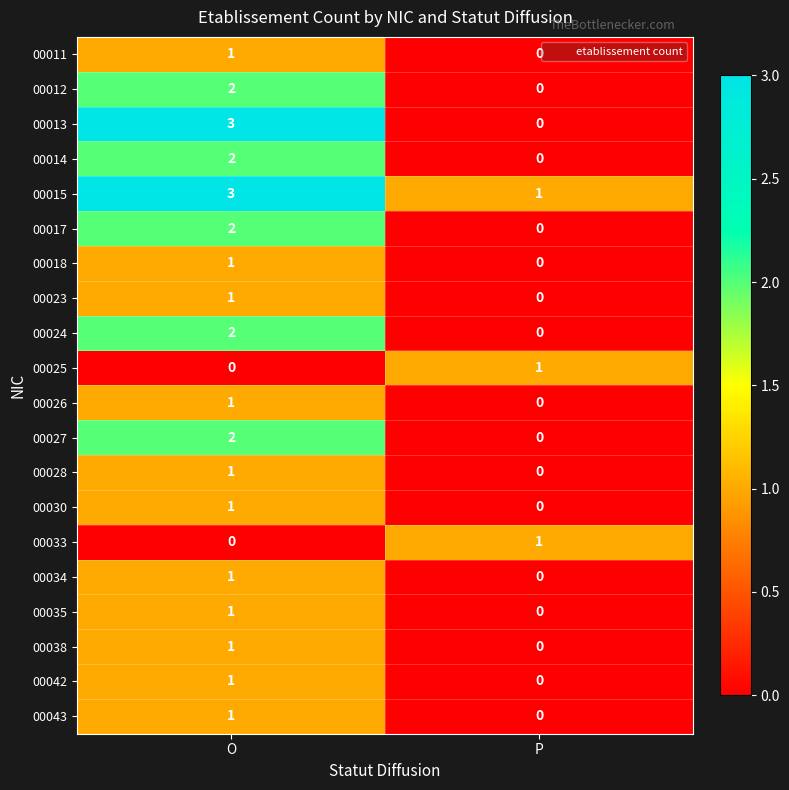

What is the maximum value for 00013?

3